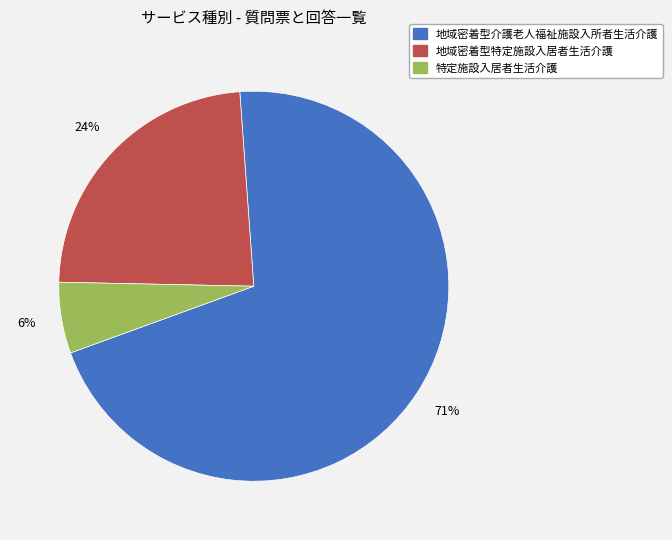

What is the largest slice in the pie chart?

地域密着型介護老人福祉施設入所者生活介護